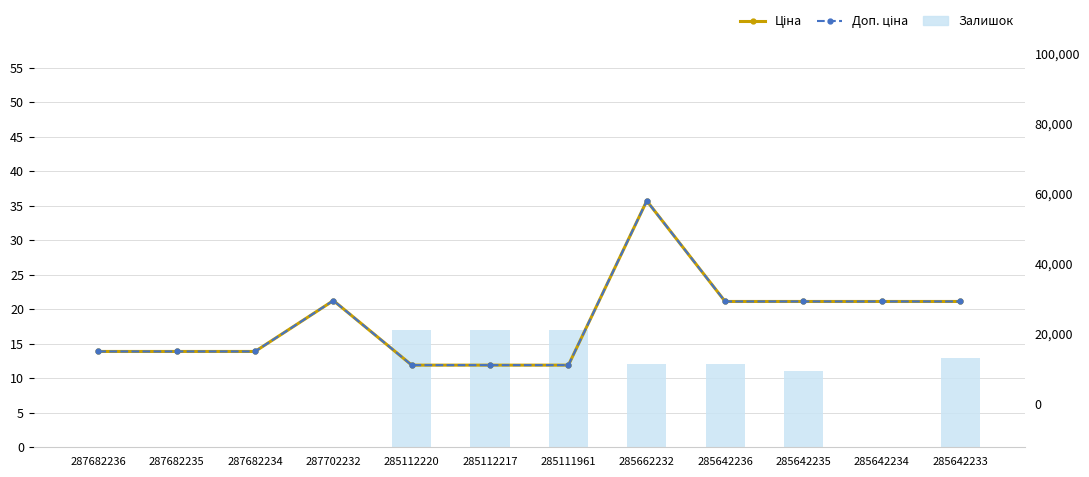

Where is Доп. ціна nearest to the value 34575?

287702232